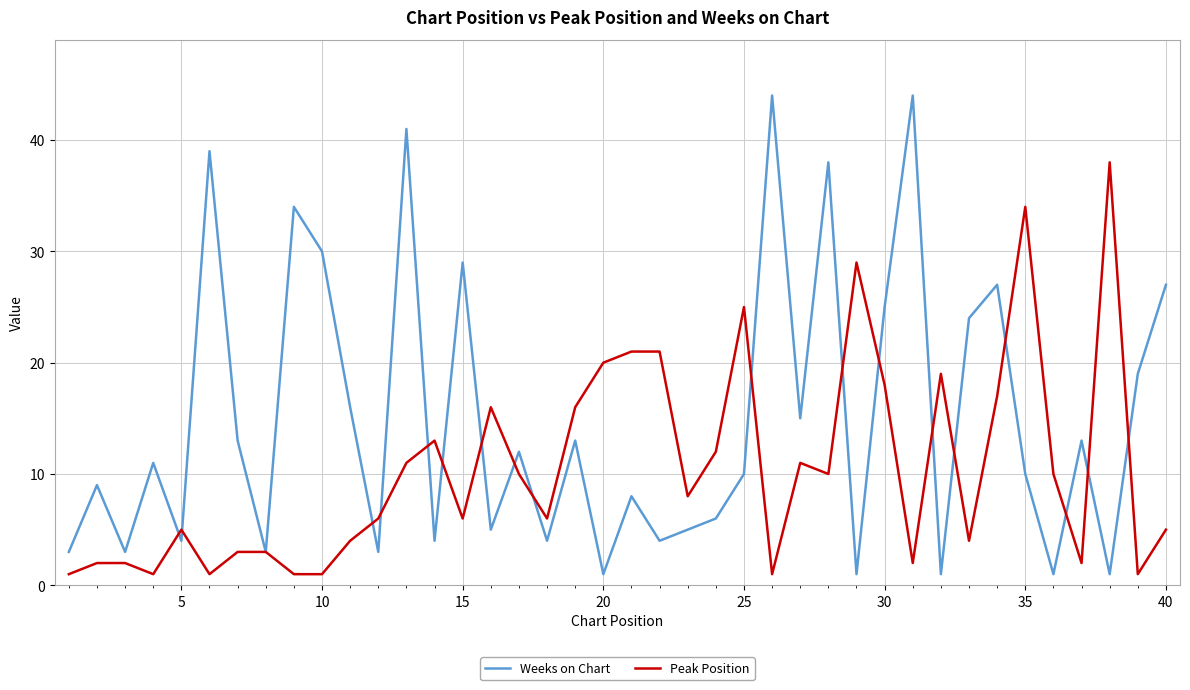

List the series in order of their overall mean, lowest first.

Peak Position, Weeks on Chart